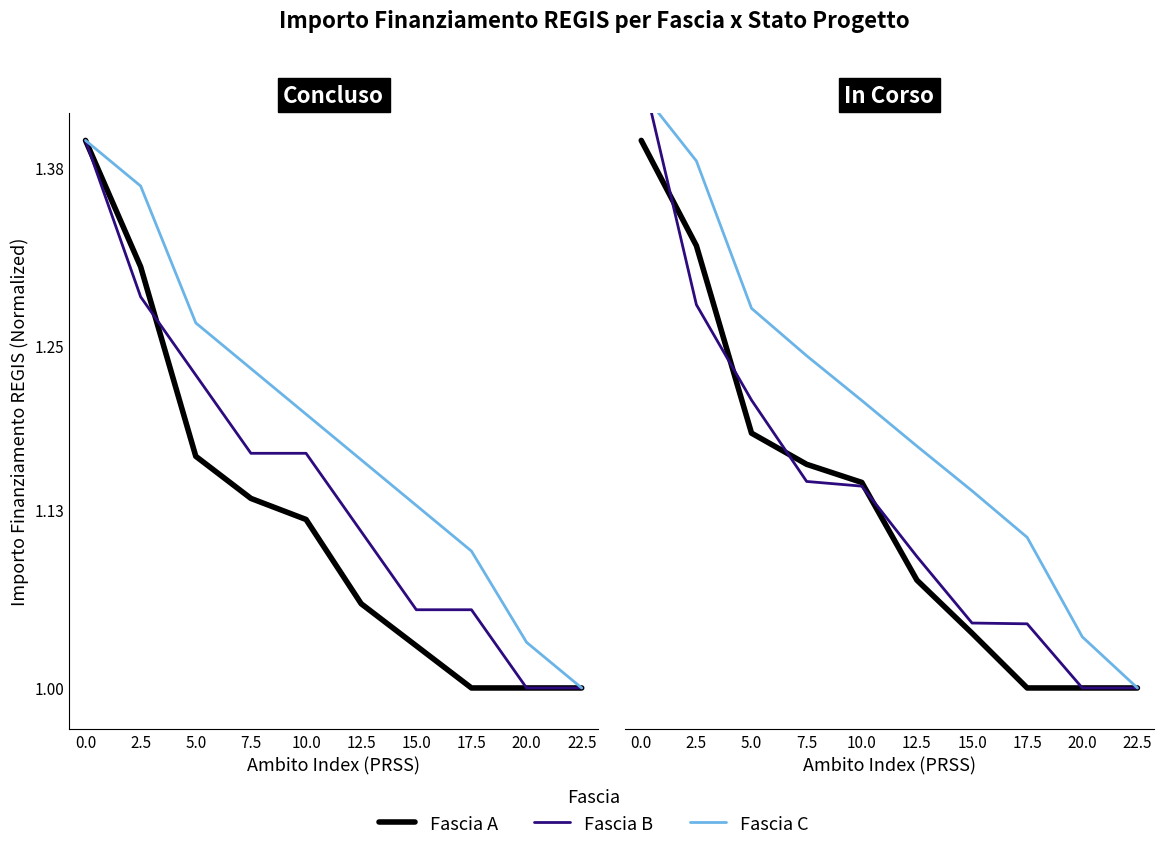

What is the value of the Fascia A point at the 6th from the left?

1.1